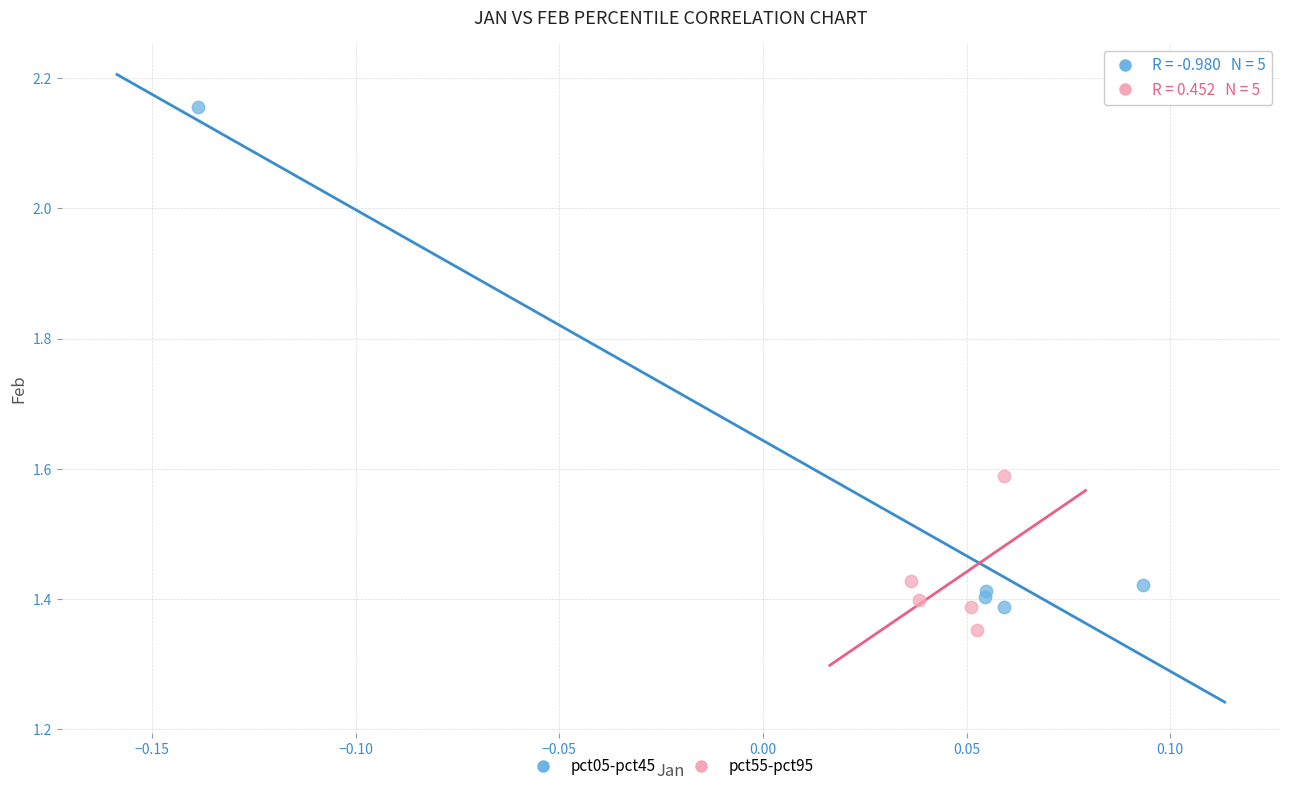

What are all the series names shown in the legend?

pct05-pct45, pct55-pct95